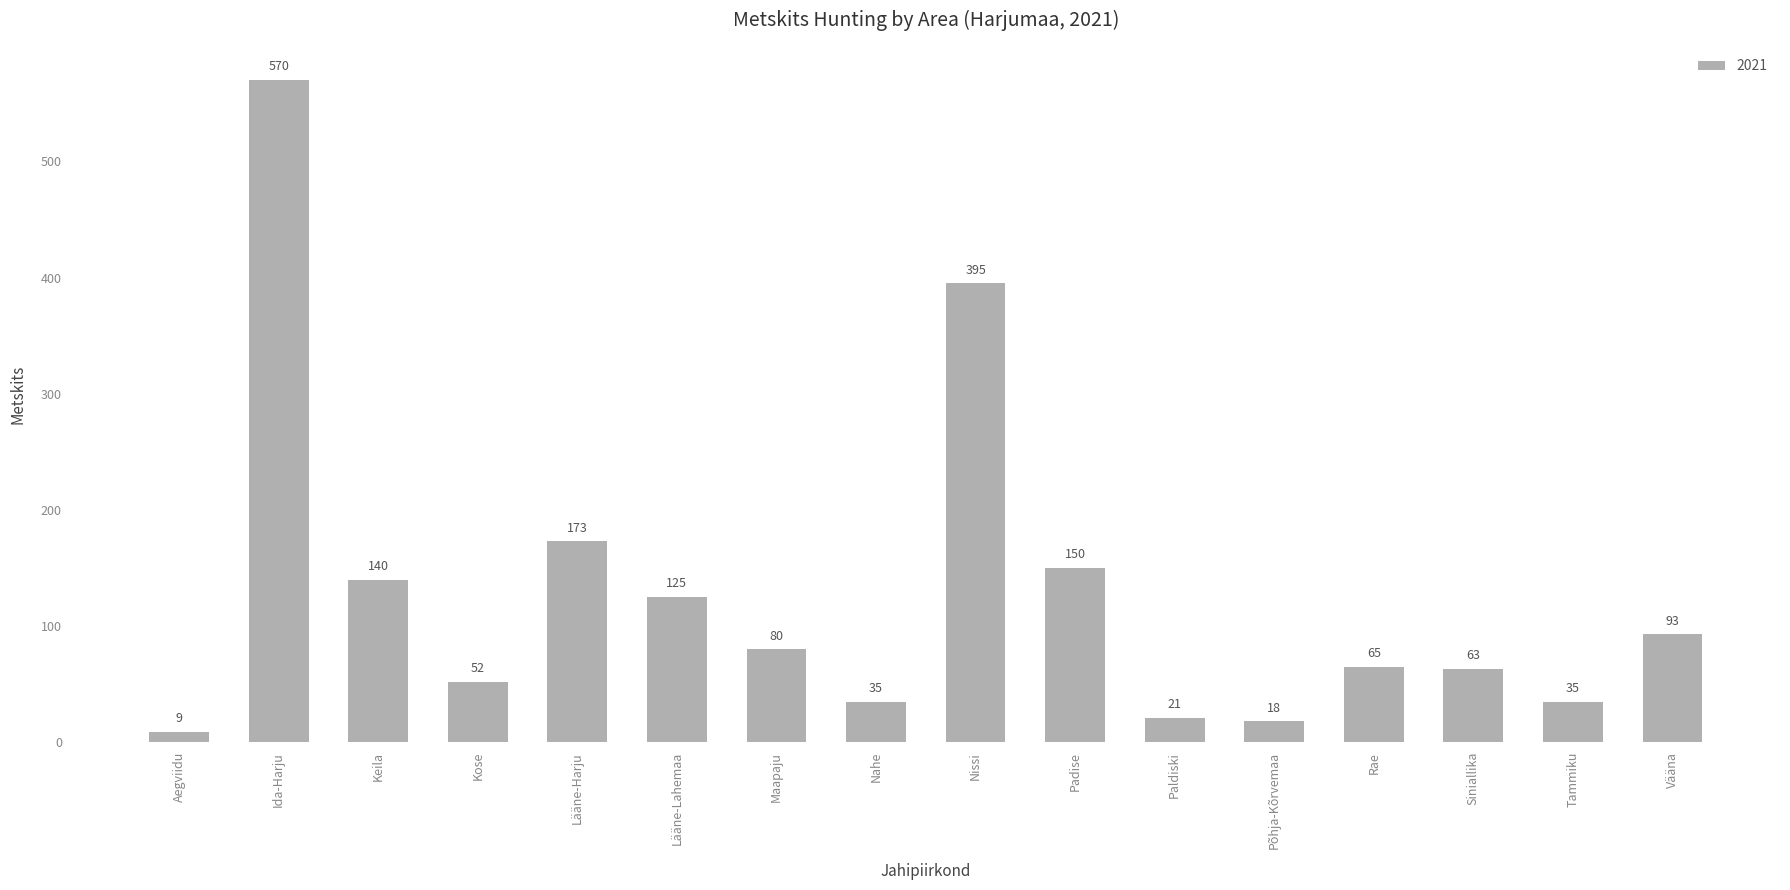

How many distinct data groups are displayed?

1